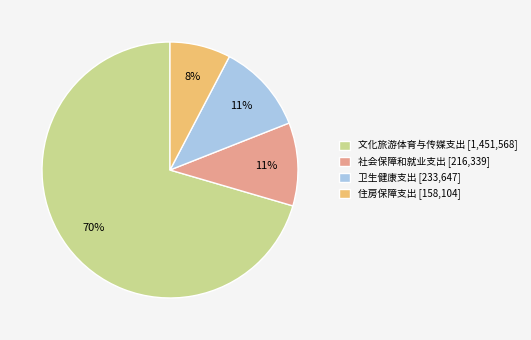

Is the sum of 文化旅游体育与传媒支出 [1,451,568] and 住房保障支出 [158,104] greater than half?

Yes